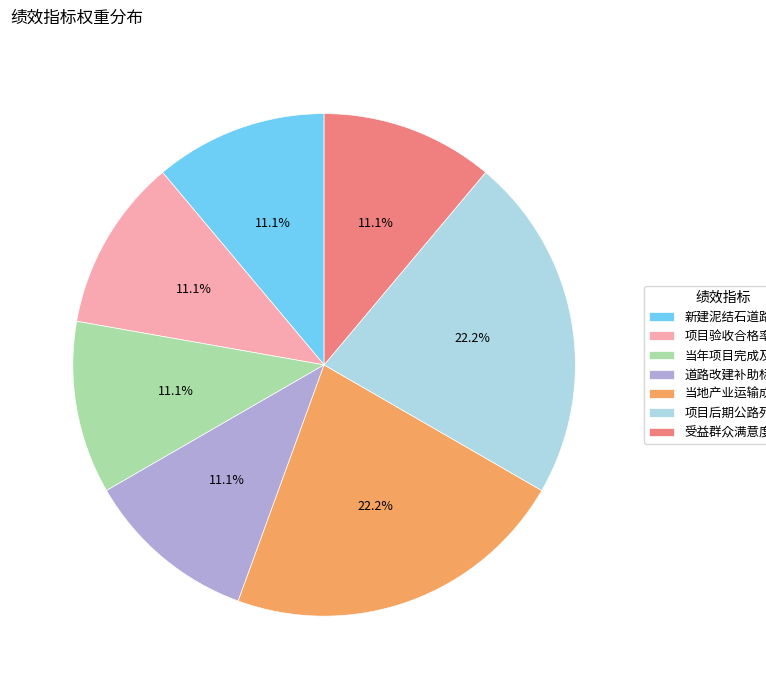

Is 项目后期公路列养率 the majority of the pie?

No